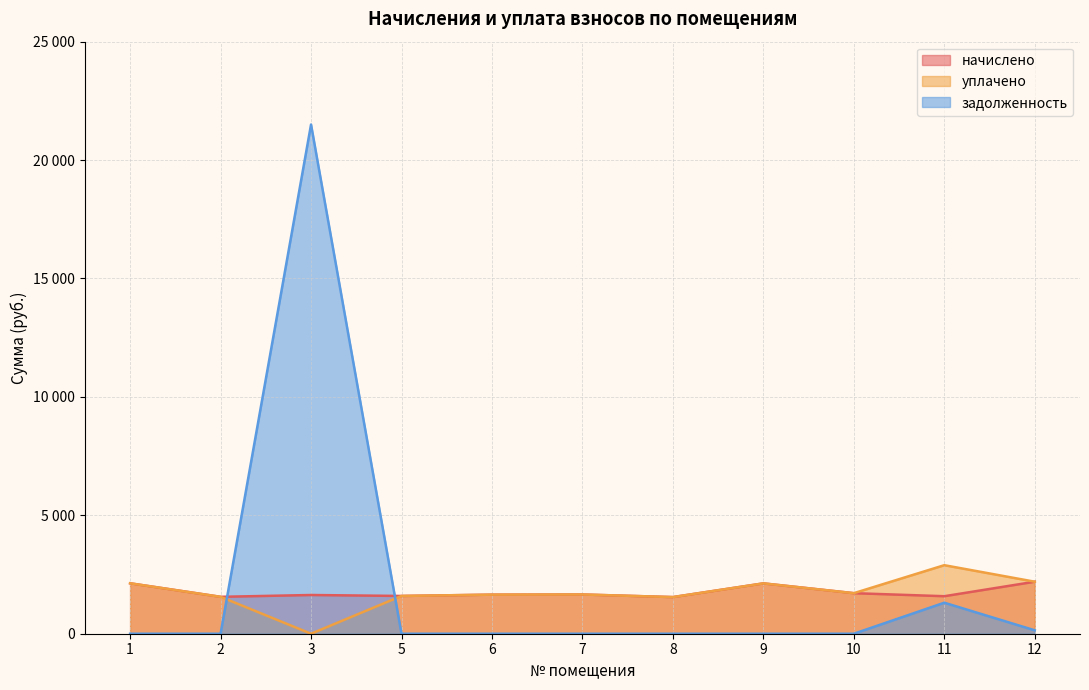

Between 5 and 11, which series saw the biggest shift?

задолженность